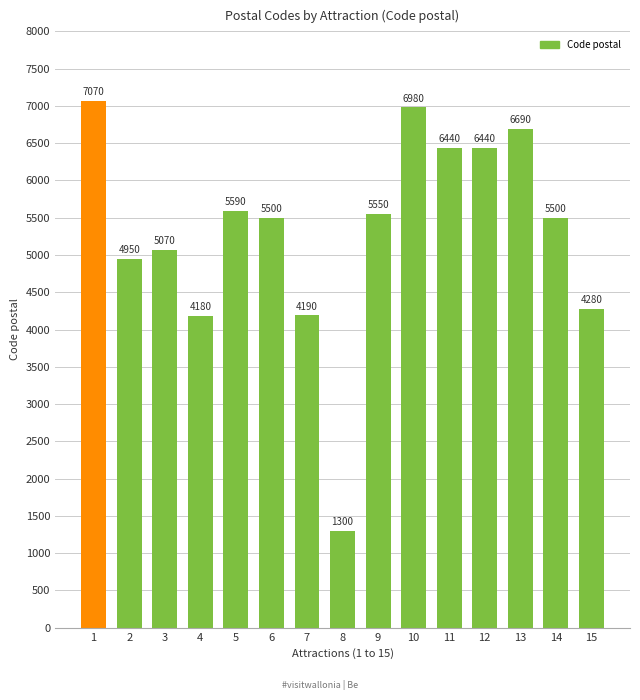

What is the difference between the maximum and minimum values?

5770